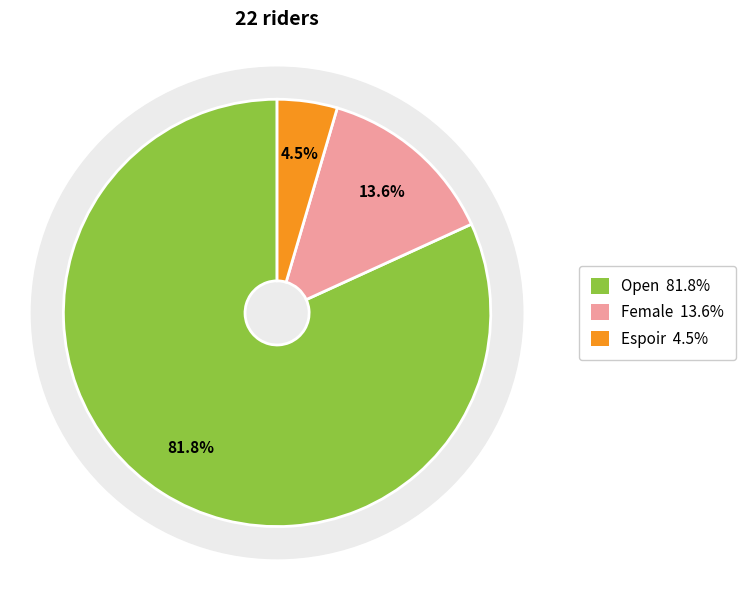

How many slices are in this pie chart?

3